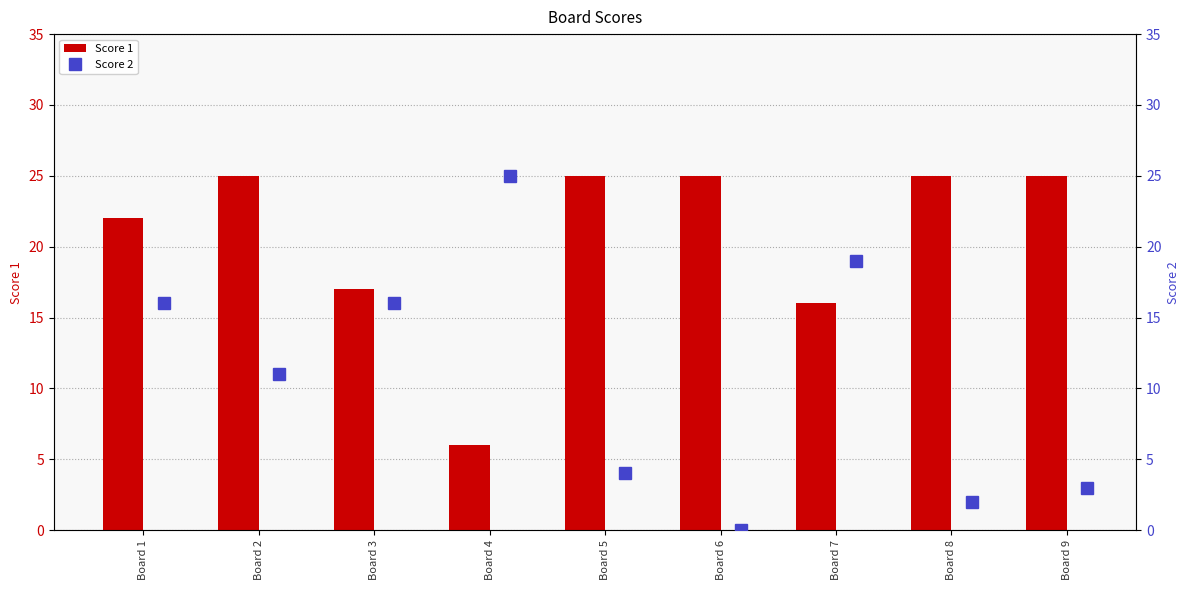

List the series in order of their overall mean, highest first.

Score 1, Score 2